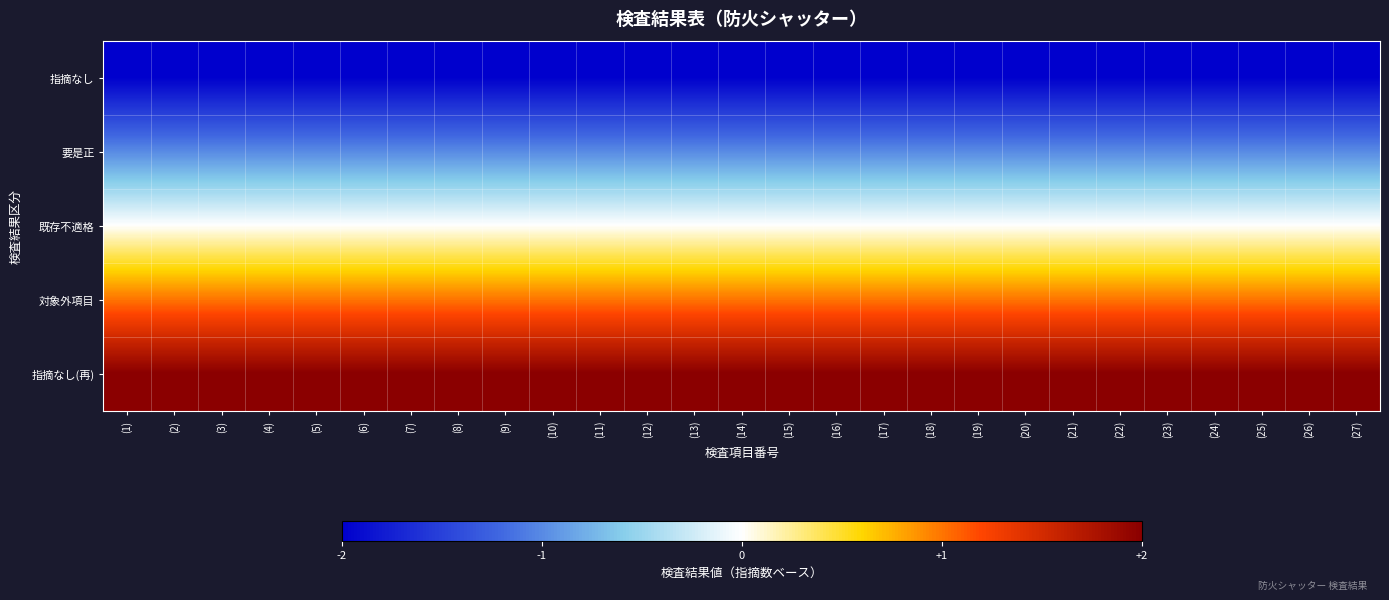

At which category is the sum across all series the highest?

(1)